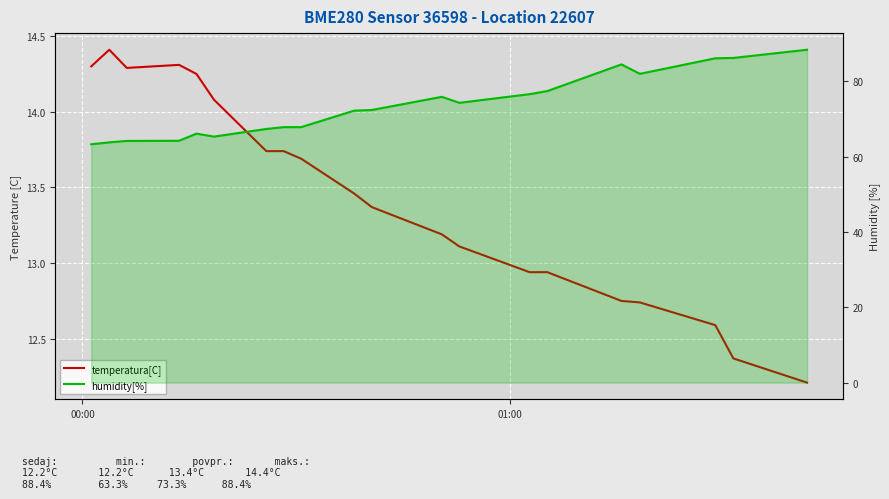

Which series has the largest total across all categories?

humidity[%]